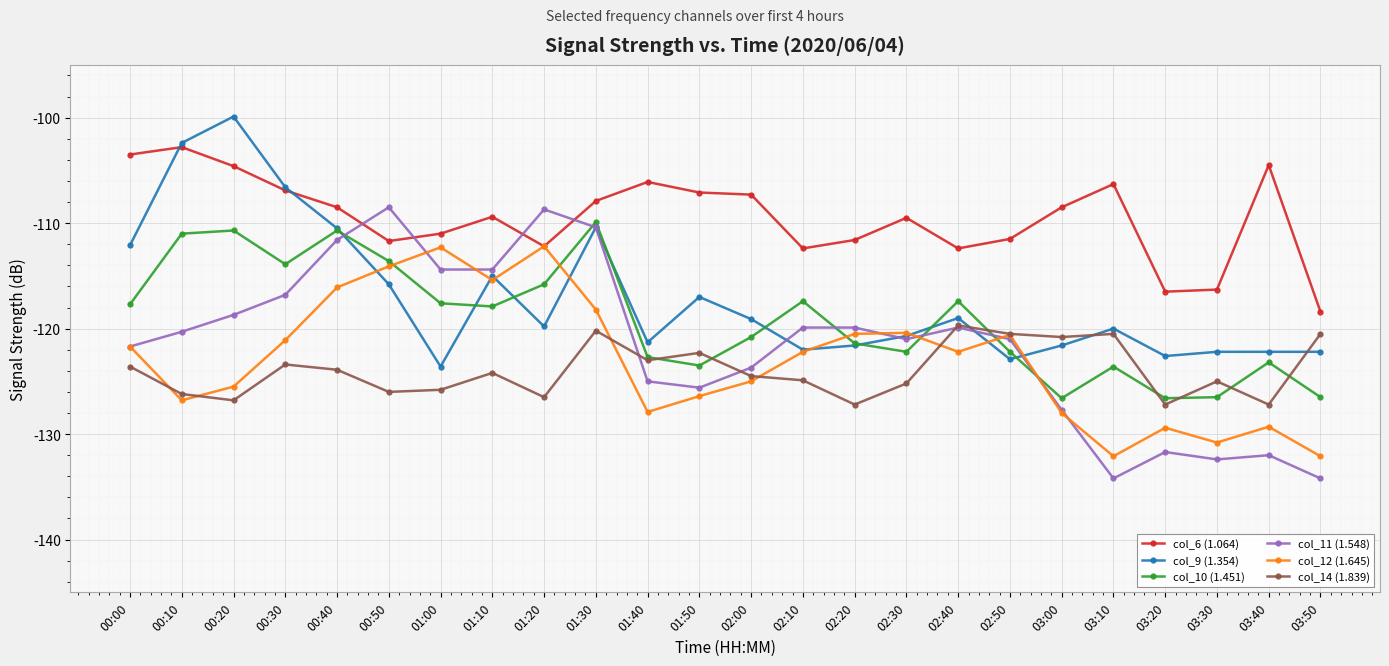

What is the highest value of the col_6 (1.064) series?

-102.8